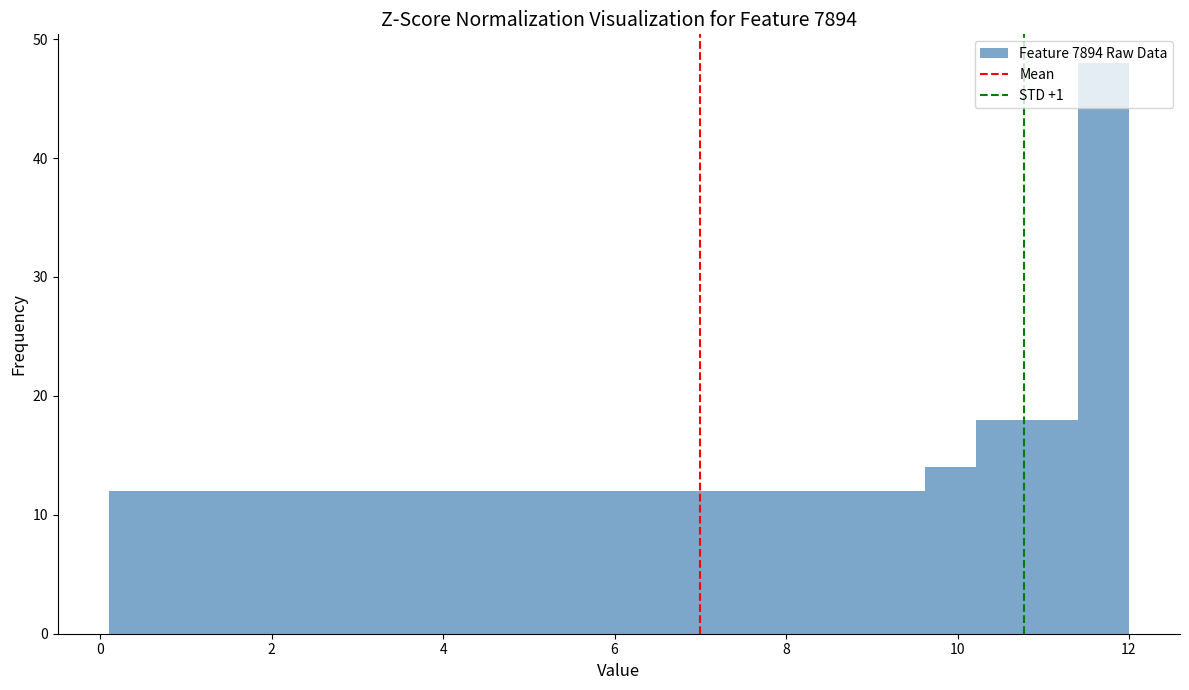

Around what value on the x-axis is the tallest bar? Give the approximate position of its centre, as read against the axis.

11.8